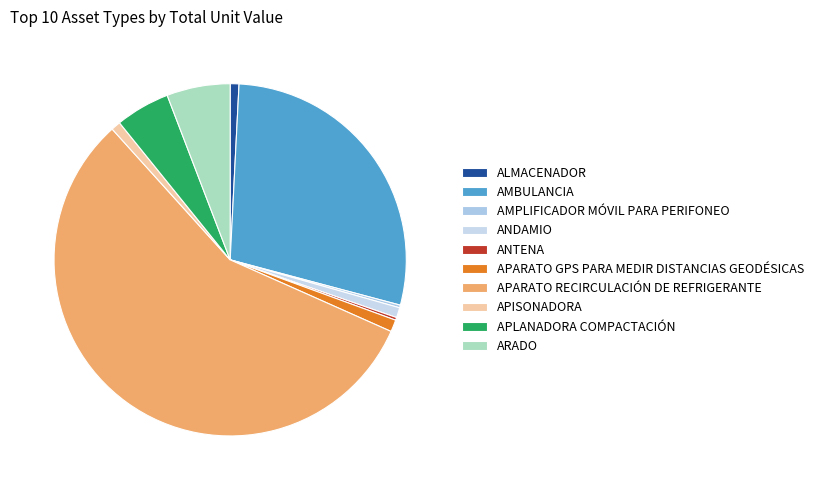

Rank the categories by value from highest to lowest.

APARATO RECIRCULACIÓN DE REFRIGERANTE, AMBULANCIA, ARADO, APLANADORA COMPACTACIÓN, APARATO GPS PARA MEDIR DISTANCIAS GEODÉSICAS, ANDAMIO, APISONADORA, ALMACENADOR, ANTENA, AMPLIFICADOR MÓVIL PARA PERIFONEO